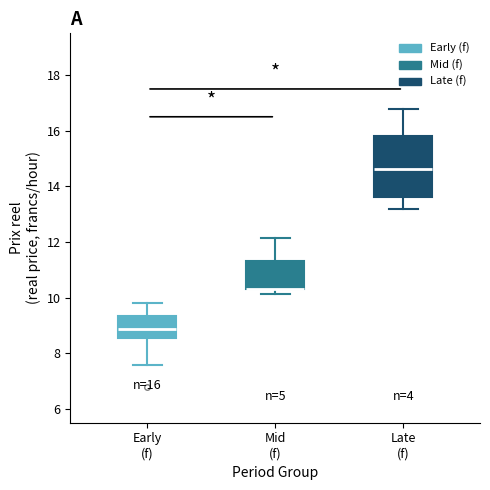

Comparing the boxes themselves (not the whiskers), which one is the tallest?

Late (f)